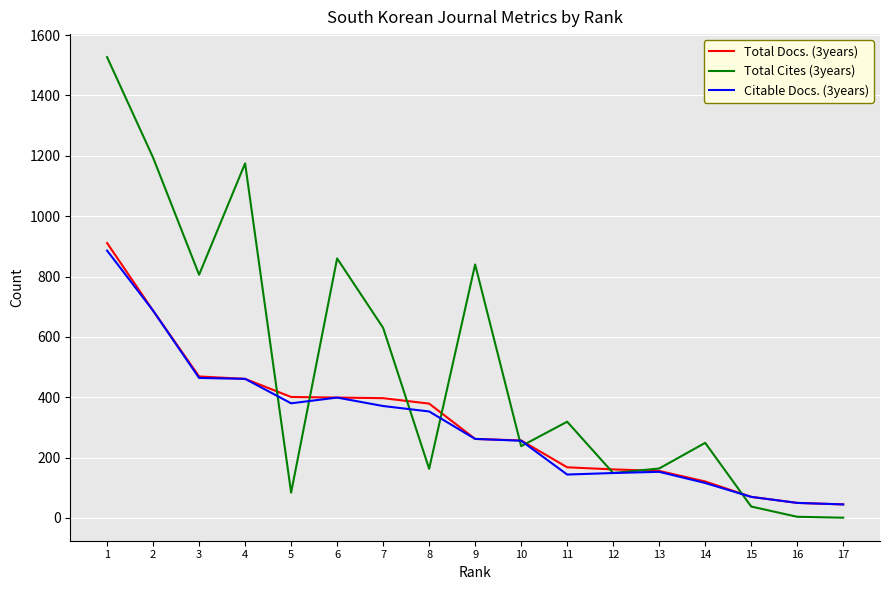

Which series has the widest spread of values?

Total Cites (3years)